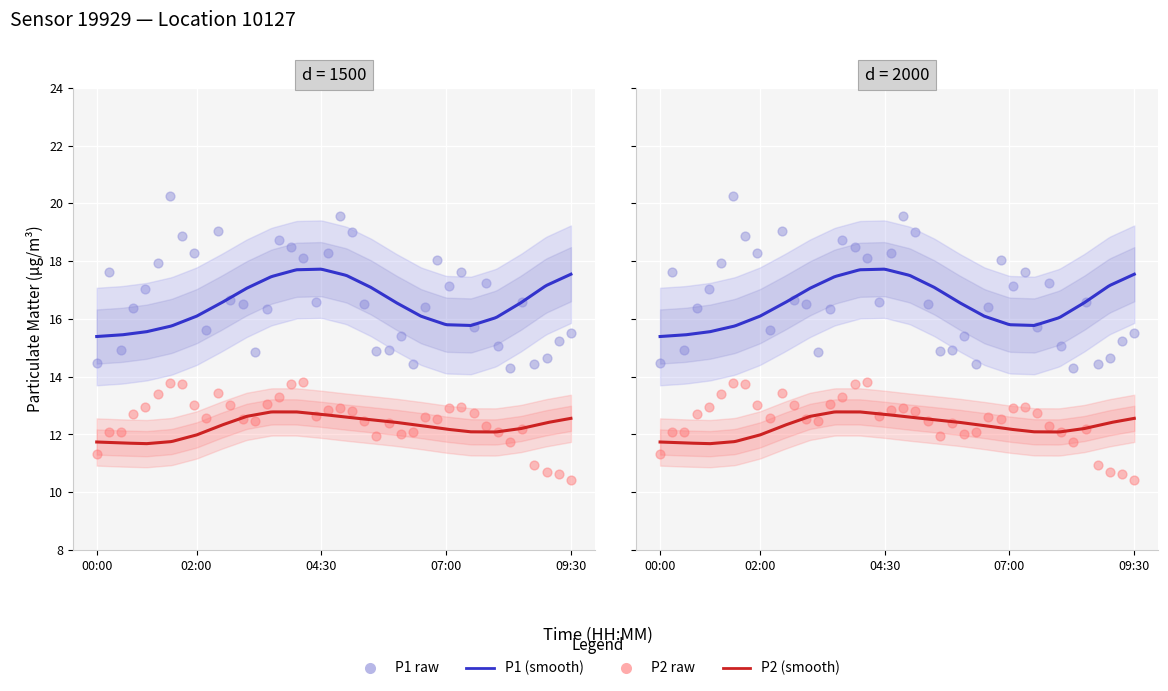

What is the total value across all series at 05:30?

29.6